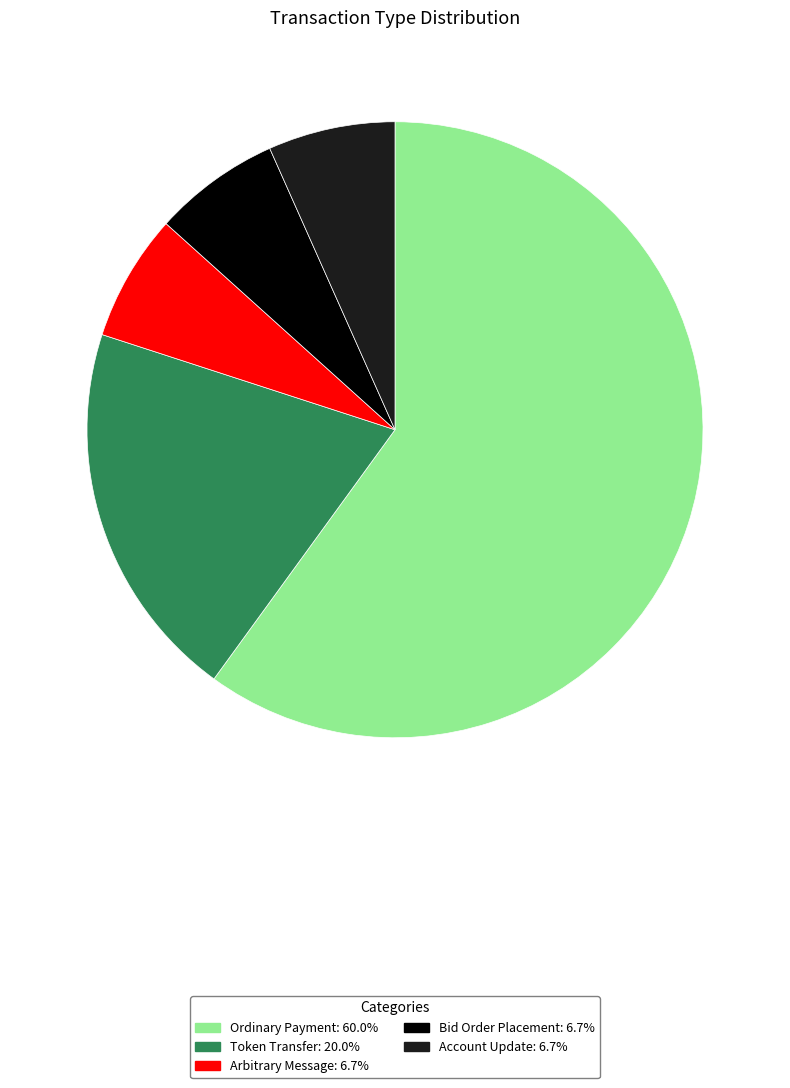

Do Bid Order Placement and Account Update together represent more than half of the pie?

No